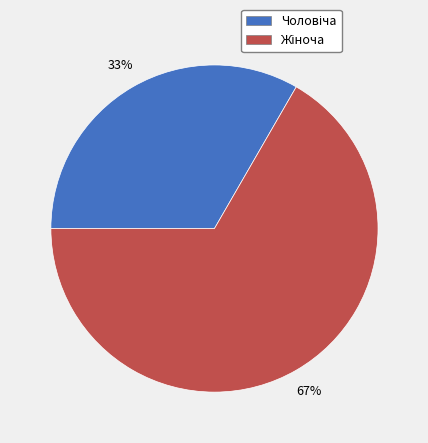

Does any single category account for the majority?

Yes